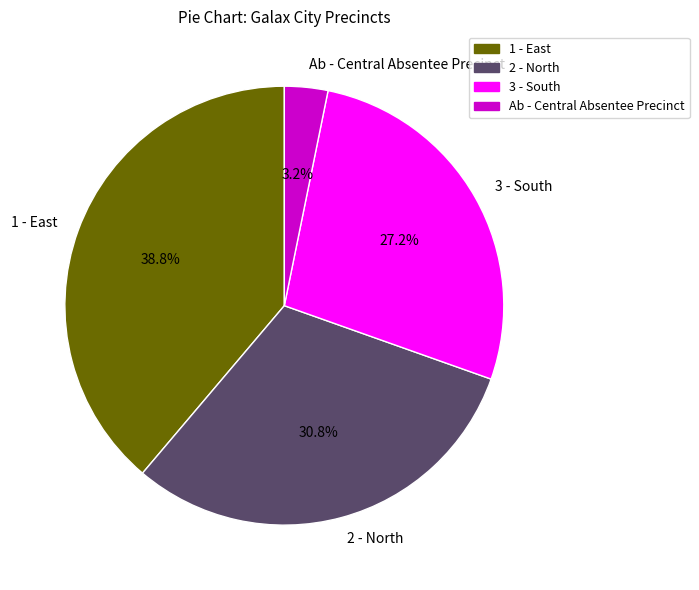

Is there any slice that represents more than half of the pie?

No